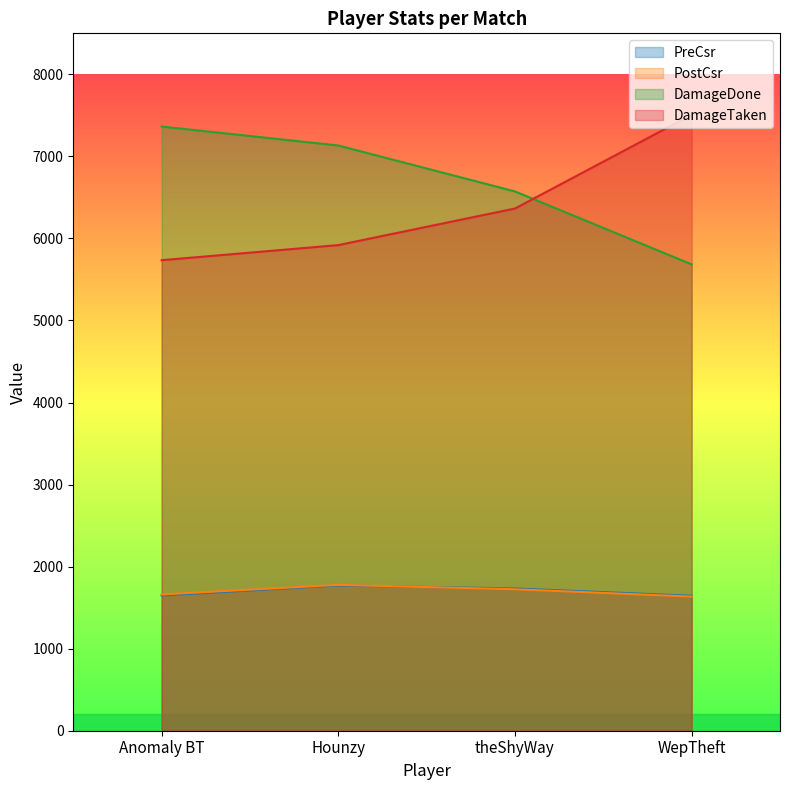

At which category does the chart reach its peak across all series?

WepTheft